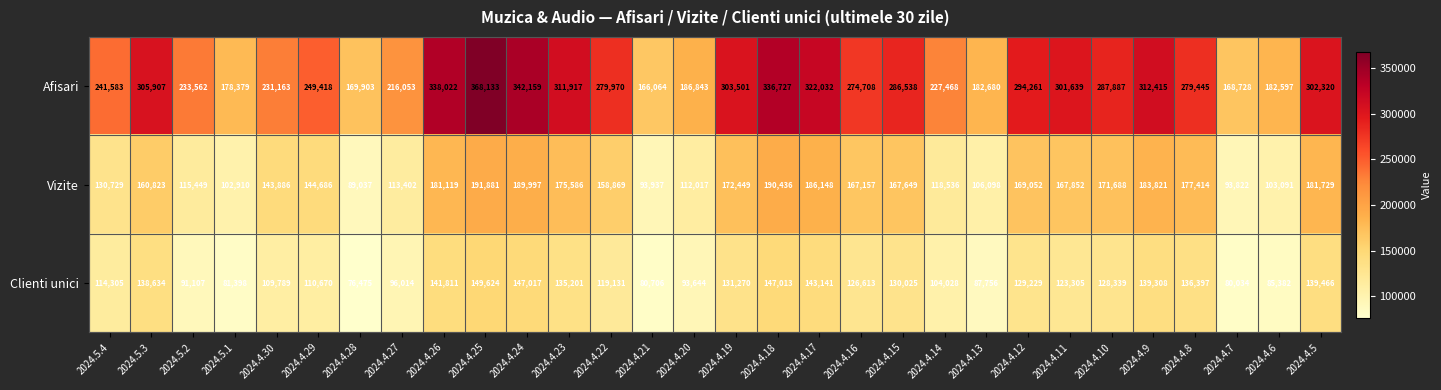

Which label corresponds to the largest value in the chart?

2024.4.25